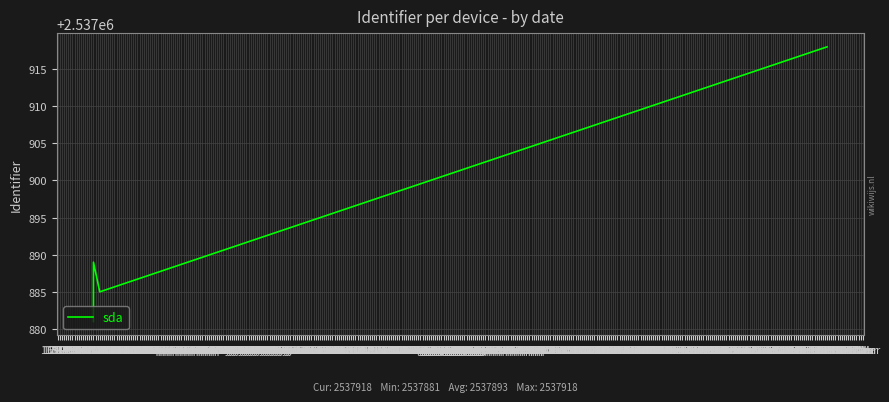

Which label corresponds to the smallest value in the chart?

05 Mar